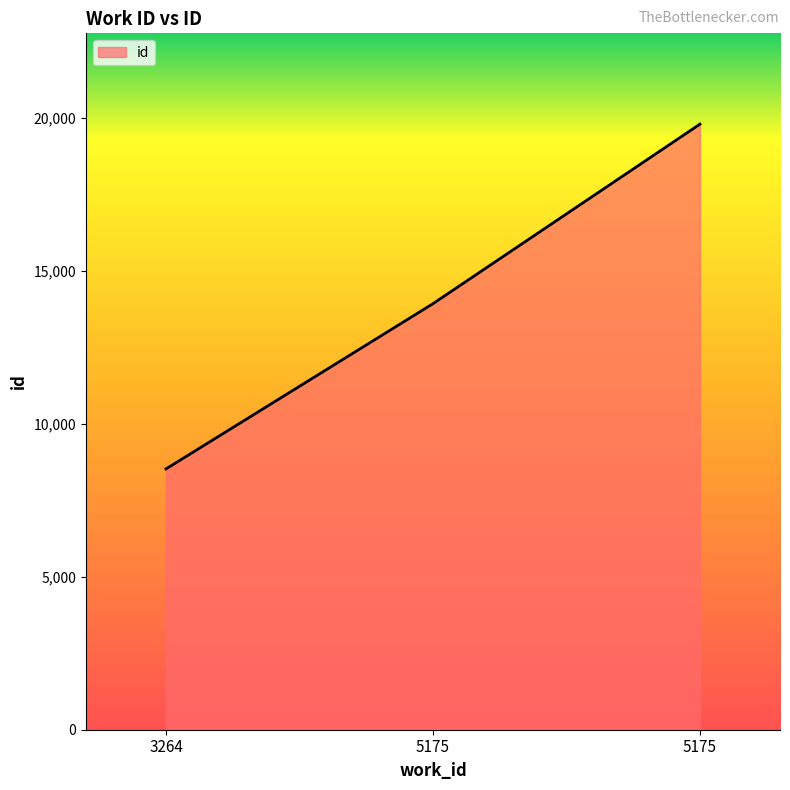

Where does the data first go above 13921?

5175